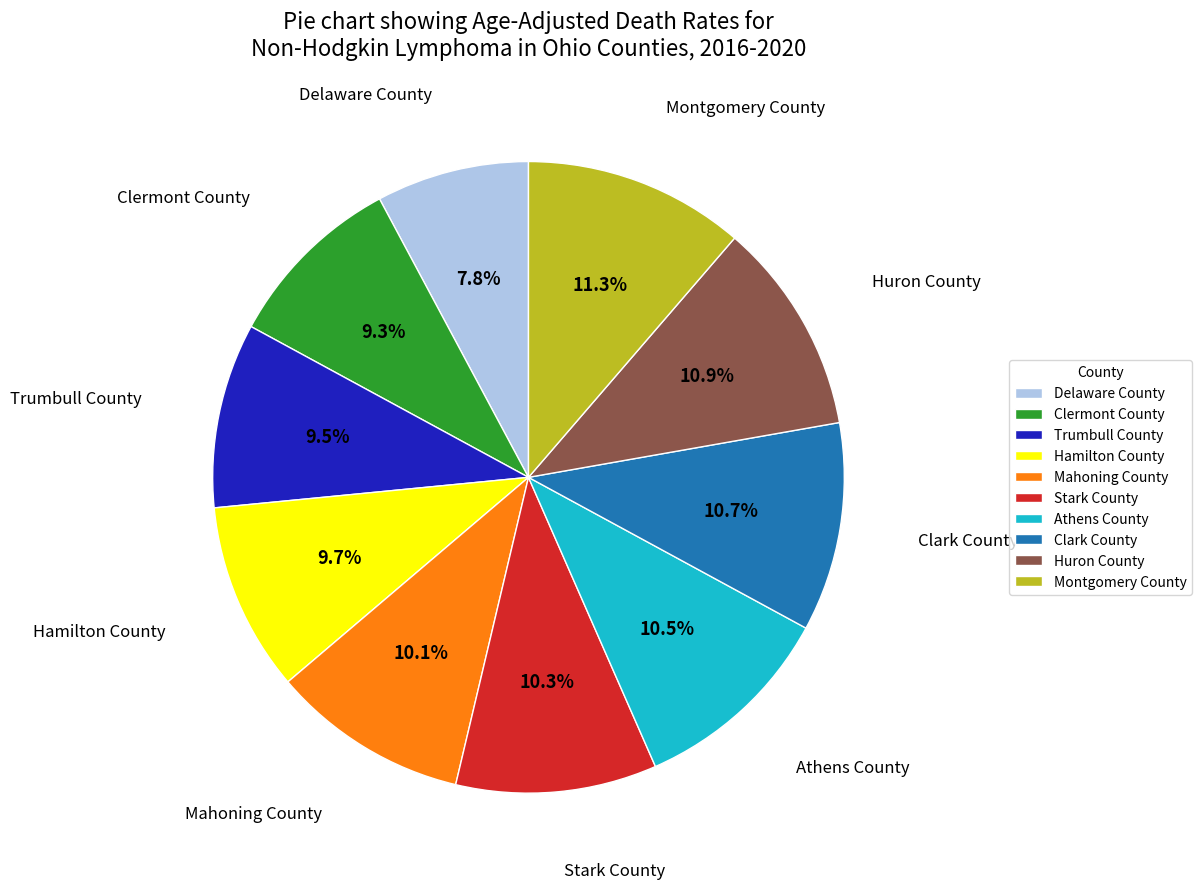

Is there a majority slice in this chart?

No